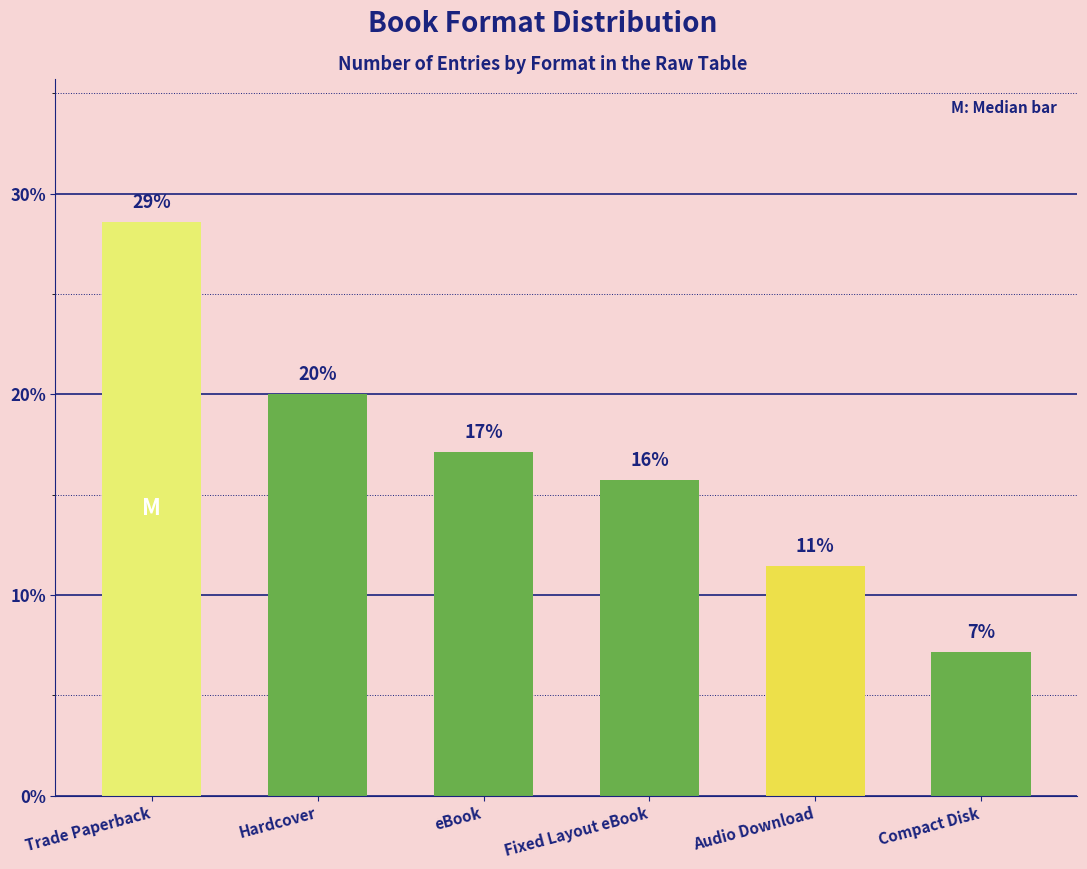

How many bars are there in total?

6